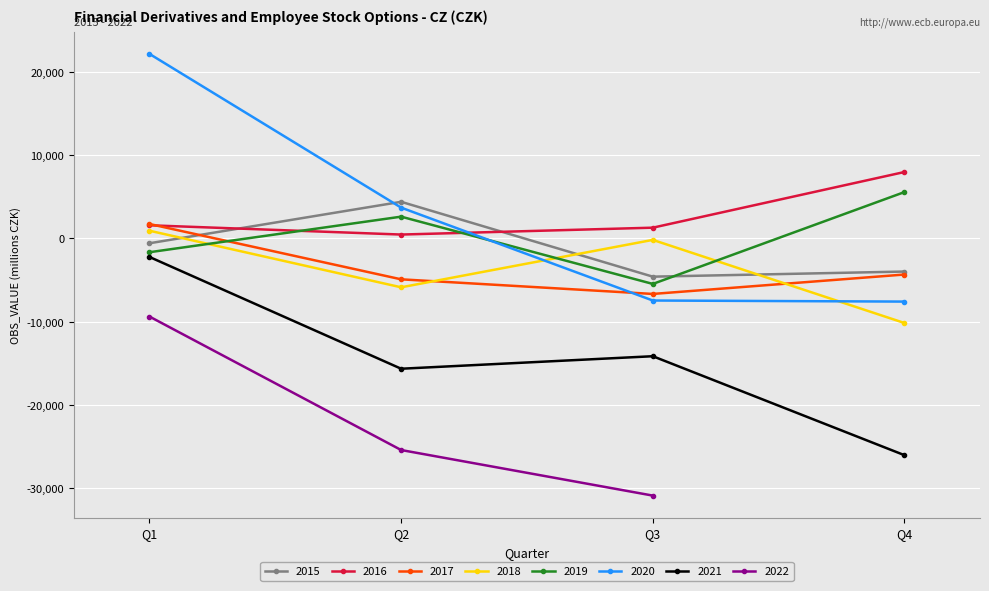

Where is the data nearest to the value -4364?

2017-Q4